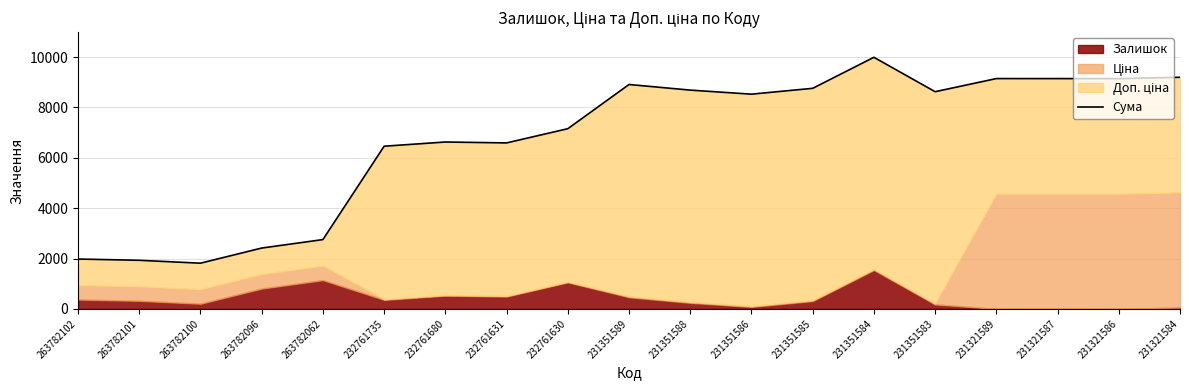

How many points are lower than both their immediate neighbors (excluding endpoints)?

5